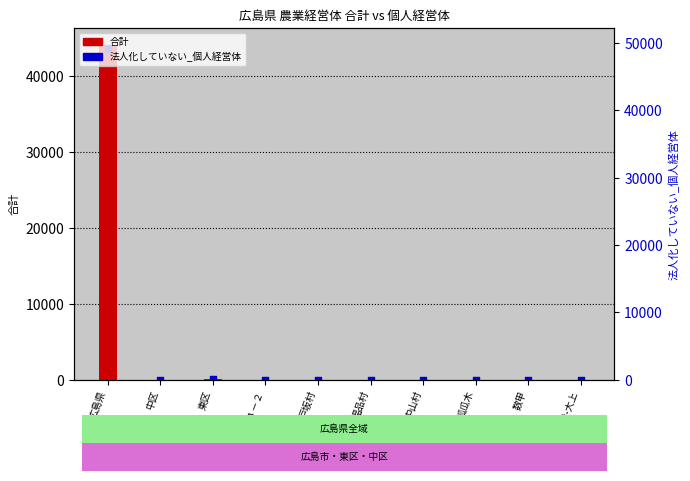

What is the total value across all series at 東区?

148